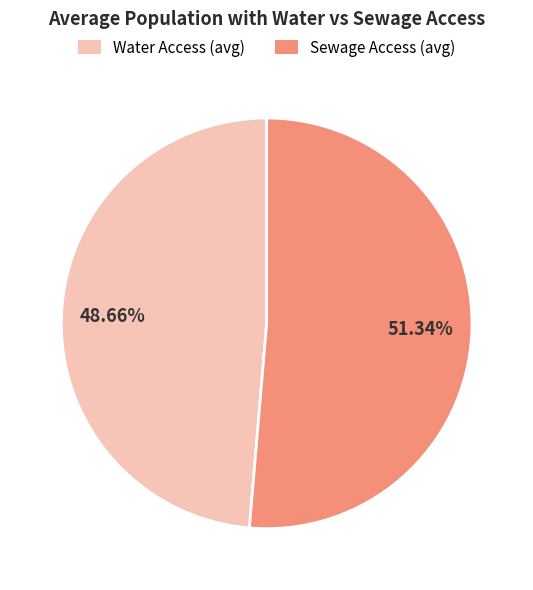

Approximately how many times larger is the value at Water Access (avg) compared to Sewage Access (avg)?

0.9